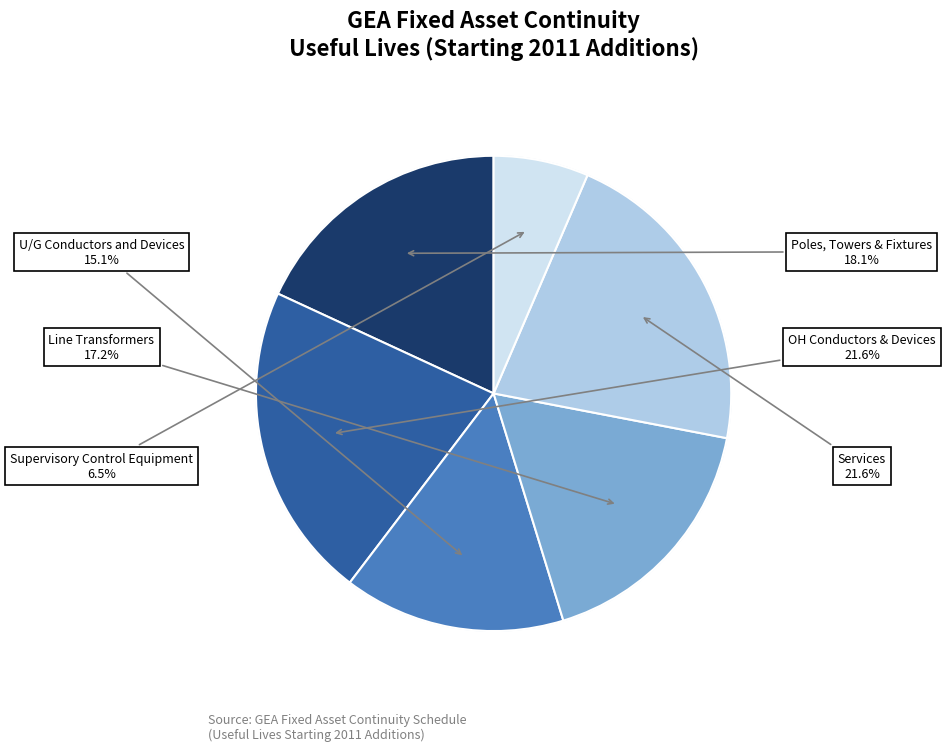

To the nearest percent, what is the difference between the largest and smallest slice percentages?

15%